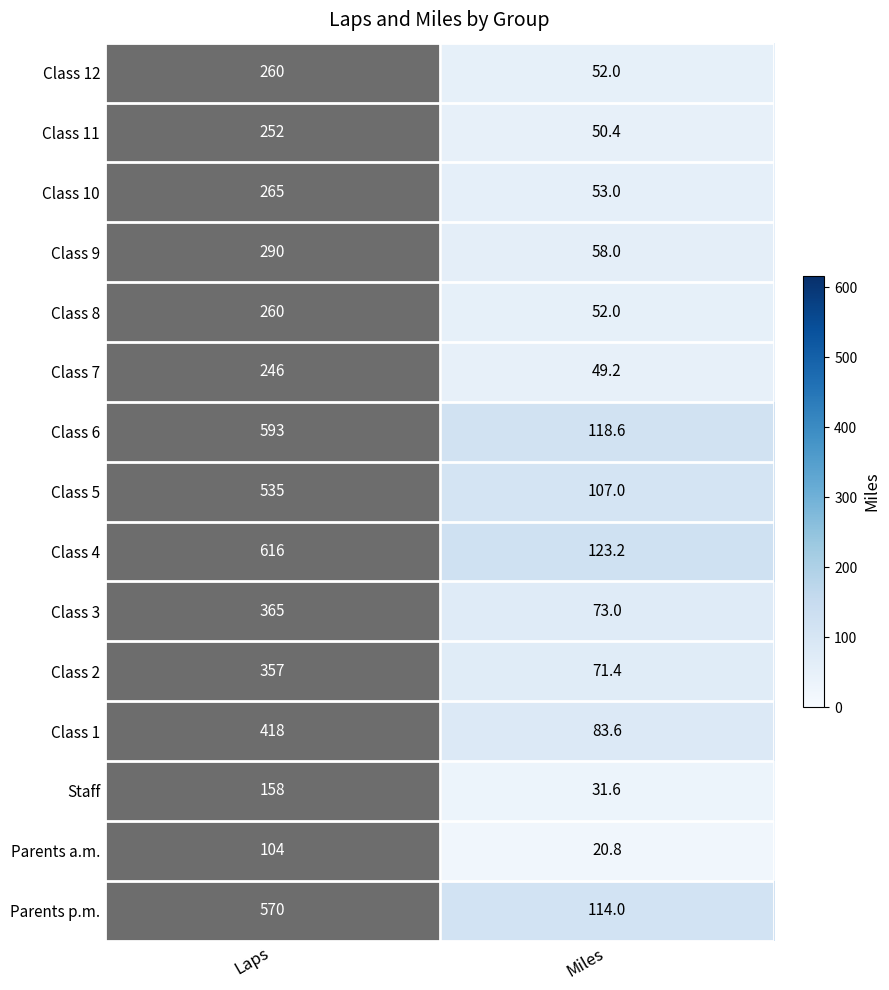

What is the sum of the Class 9 values at Miles and Laps?

348.0